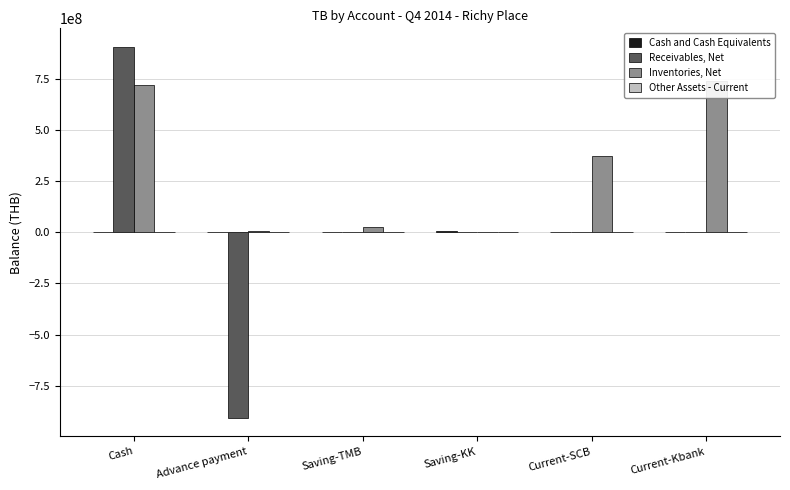

What is the label of the 2nd bar from the left?

Advance payment